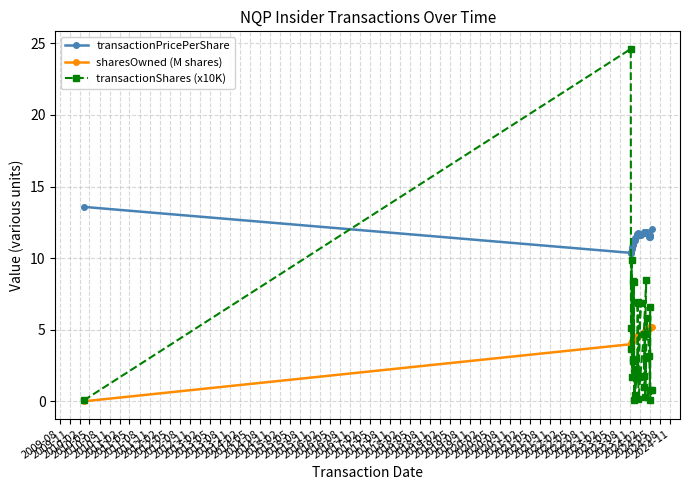

In sharesOwned (M shares), how many points are lower than both neighbors (excluding endpoints)?

3